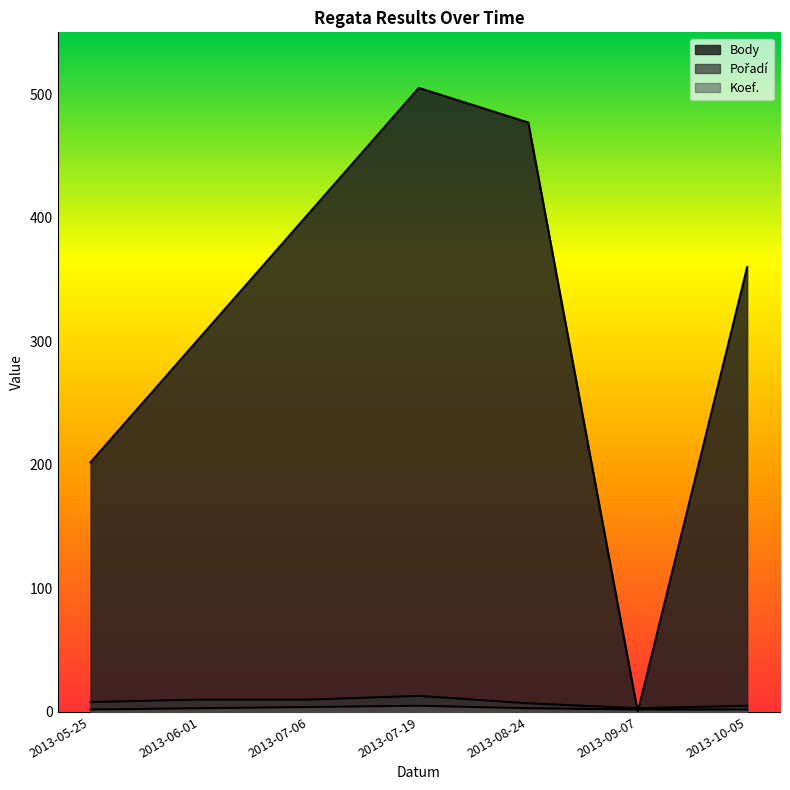

The value of Koef. at 2013-10-05 is 2. True or false?

True